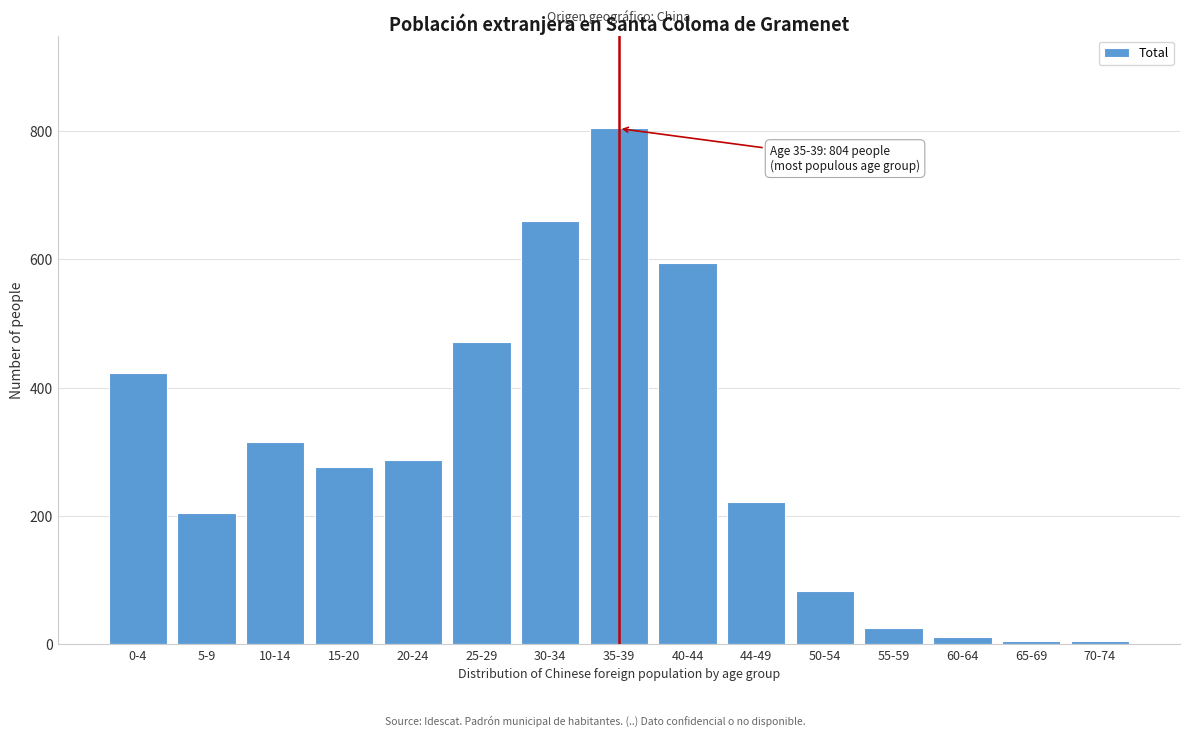

What is the label of the 12th bar from the left?

55-59